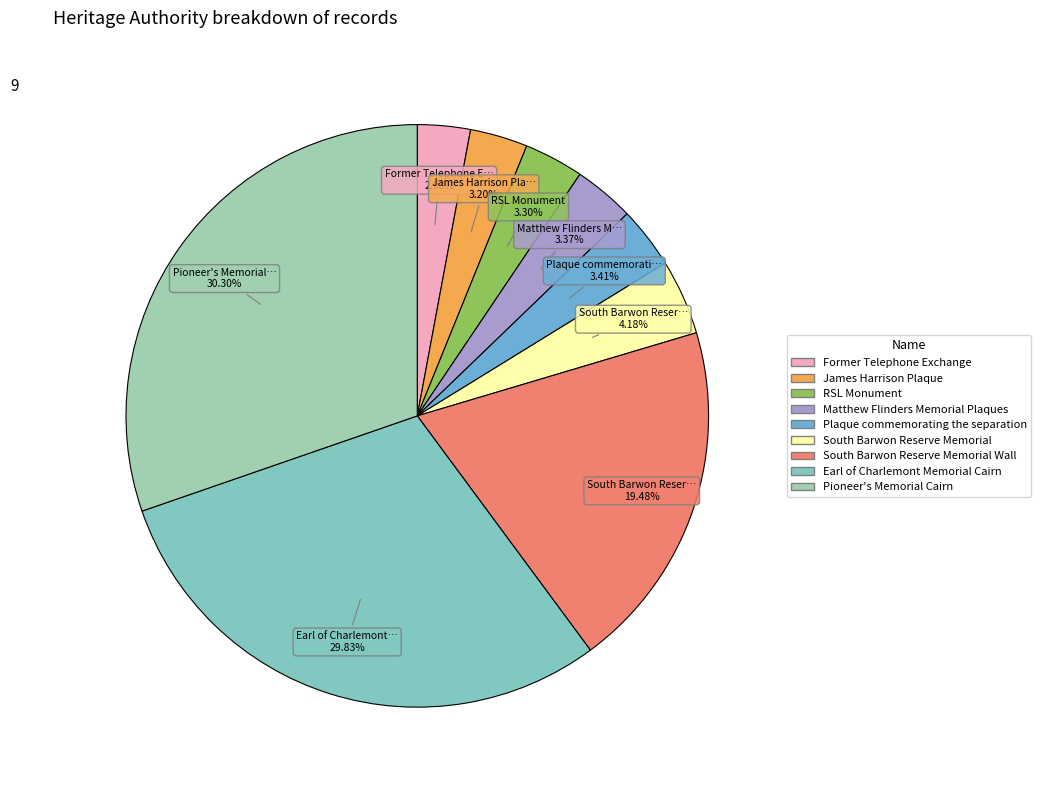

Count the number of slices in the pie.

9